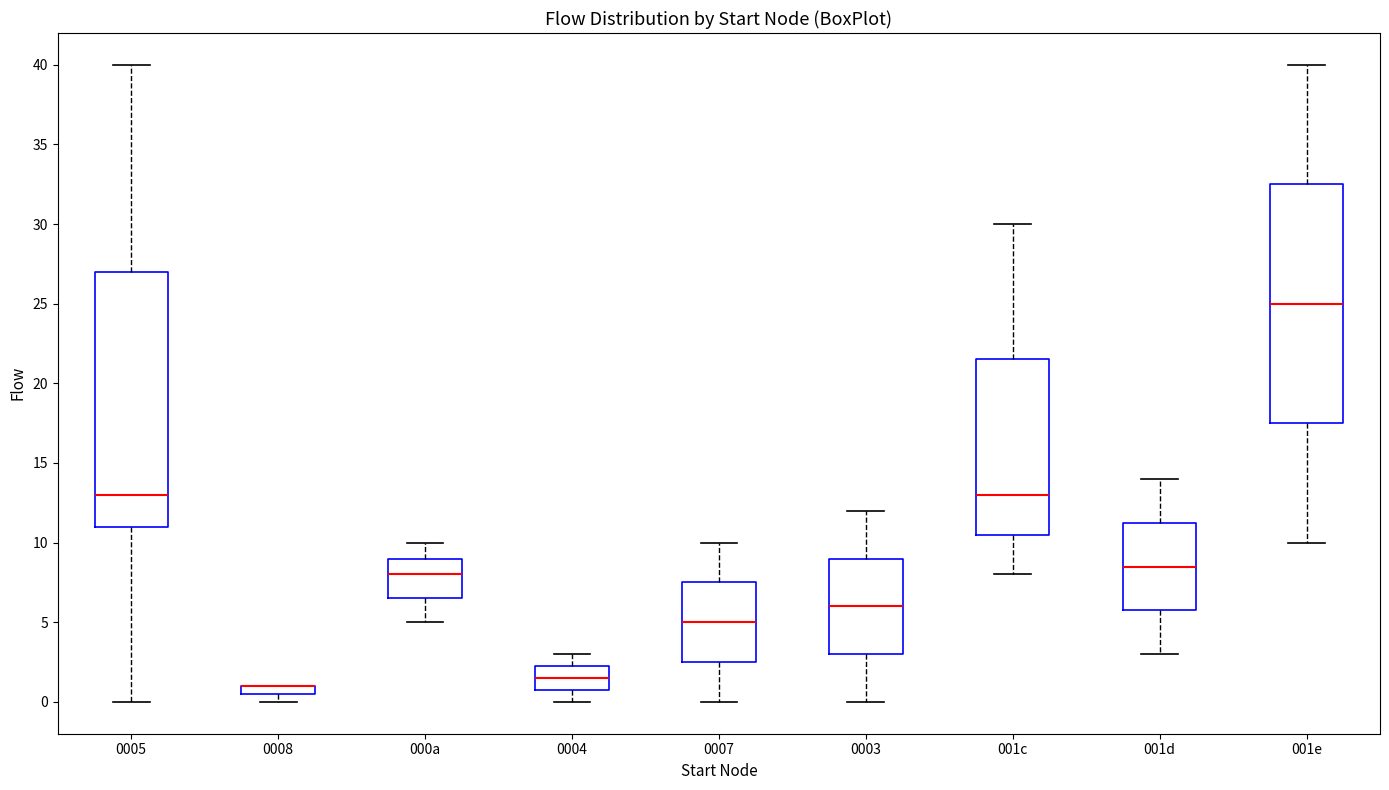

Which box is the tallest, from its lower edge to its upper edge?

0005